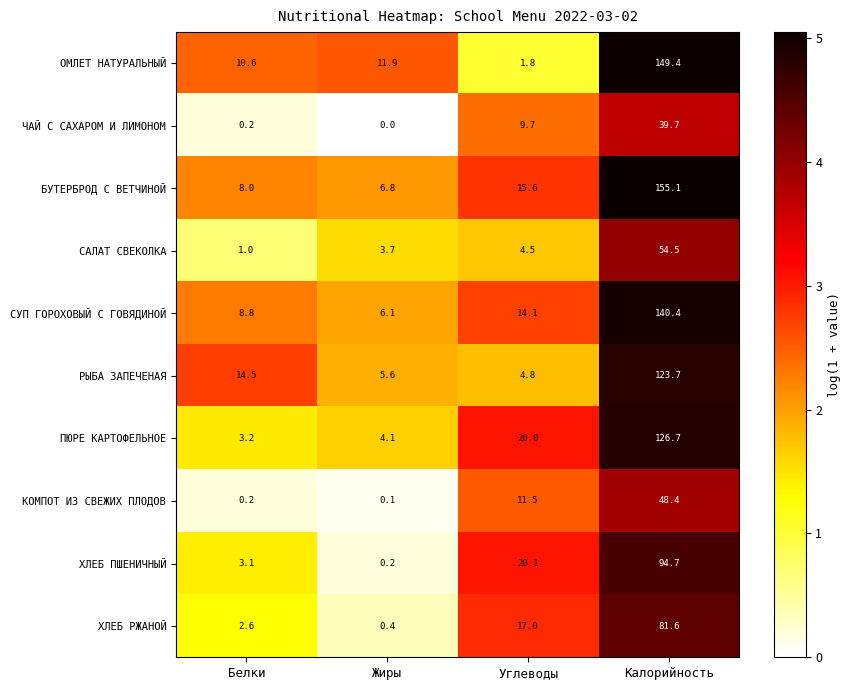

What is the sum of the ЧАЙ С САХАРОМ И ЛИМОНОМ values at Белки and Углеводы?

9.9